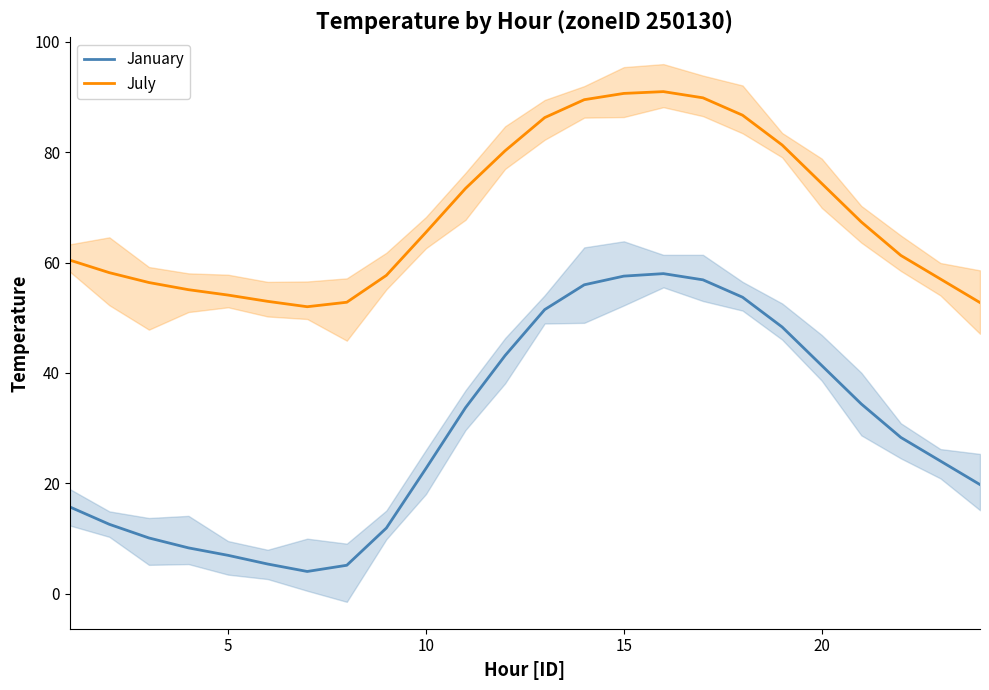

At which label does July first exceed 65?

10